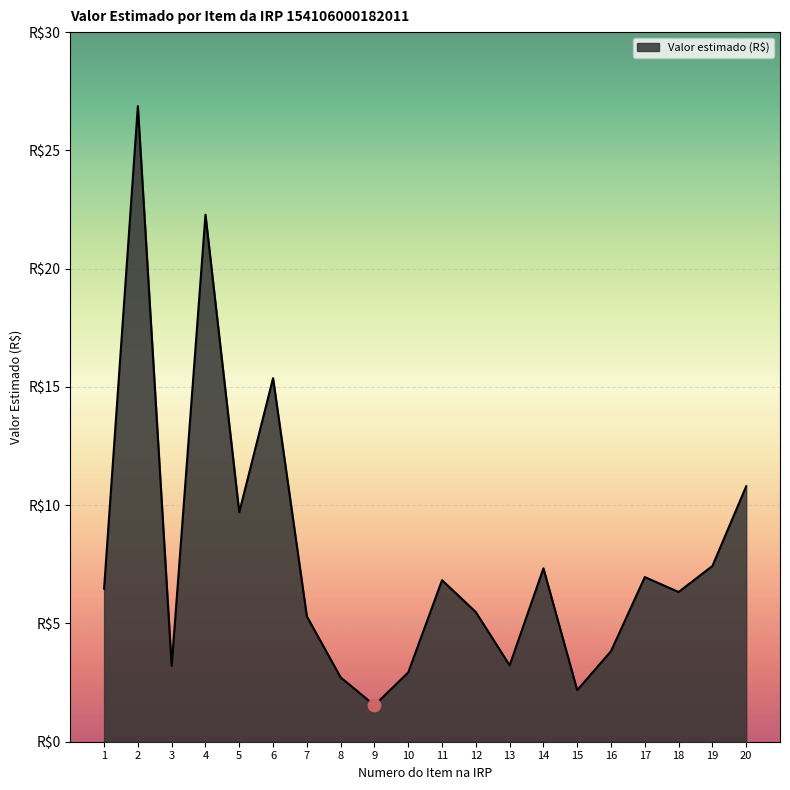

Between 2 and 7, which is larger?

2